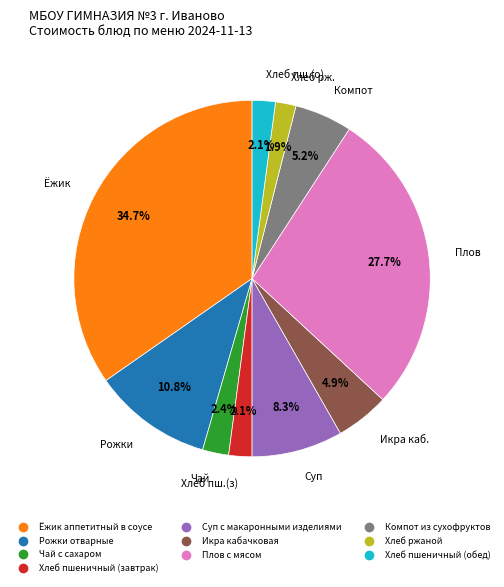

What percentage is the Компот из сухофруктов slice, to the nearest percent?

5%